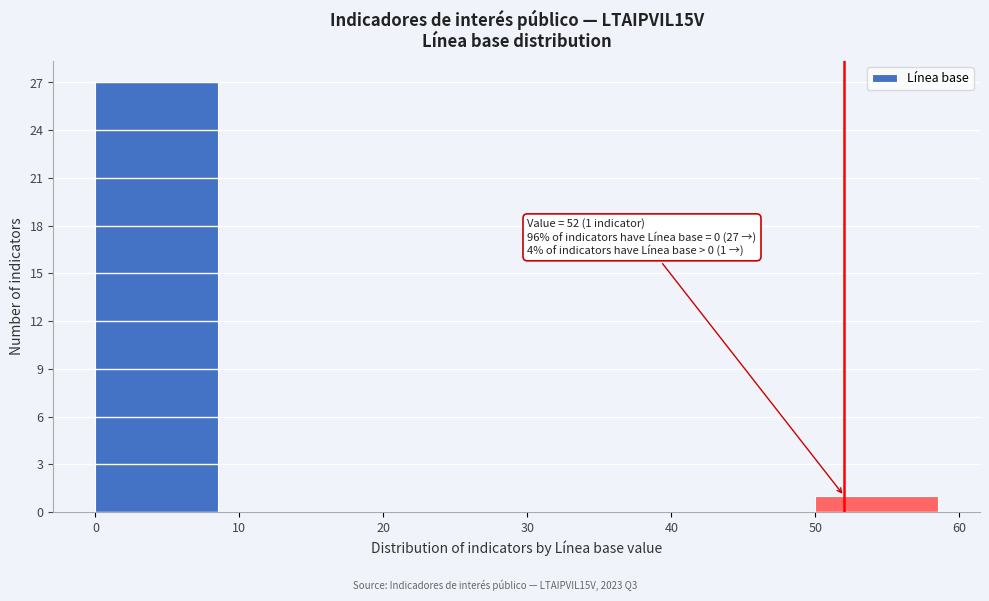

Which range on the x-axis has the tallest bar?

0 to 10